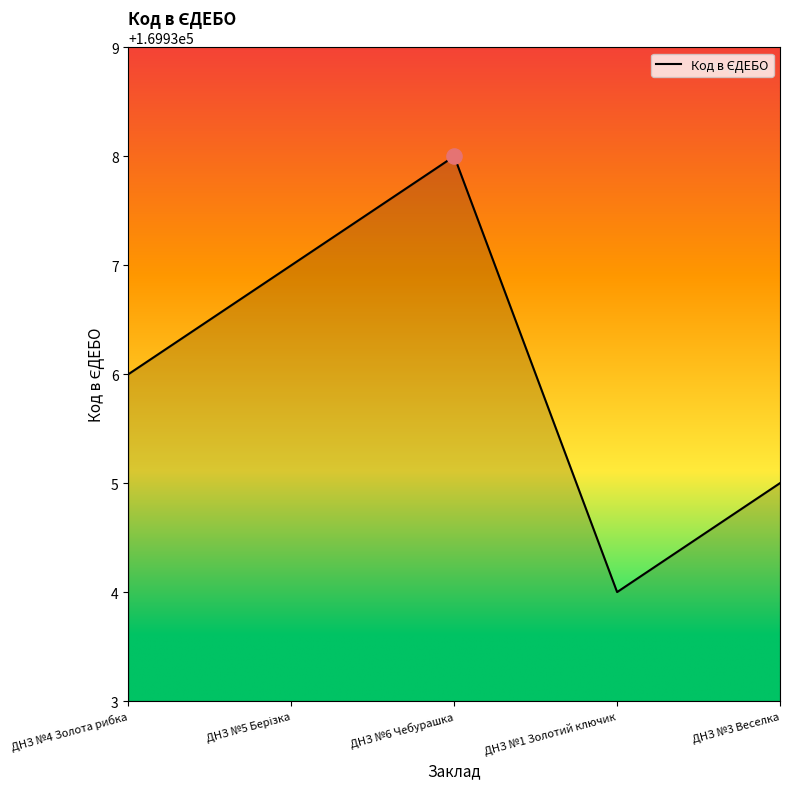

What is the ratio of the value at ДНЗ №4 Золота рибка to the value at ДНЗ №3 Веселка?

1.0